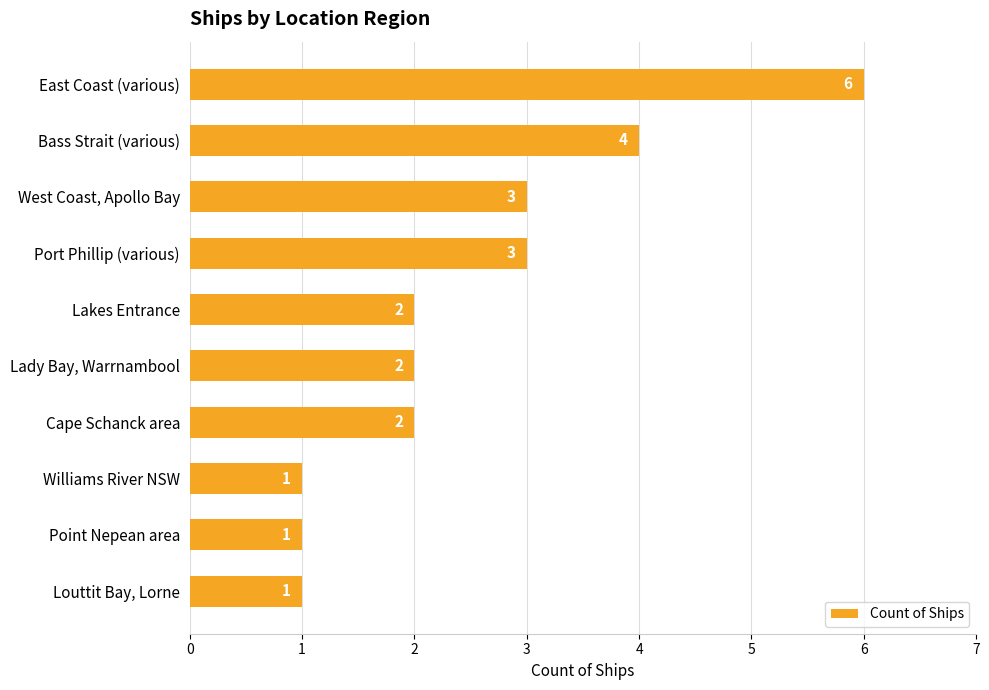

The chart shows a value of 1 at Bass Strait (various). True or false?

False